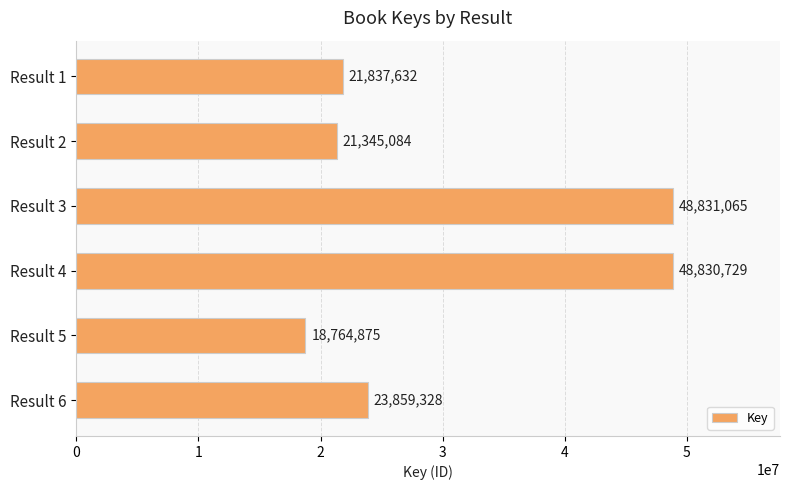

Which has a higher value, Result 3 or Result 6?

Result 3